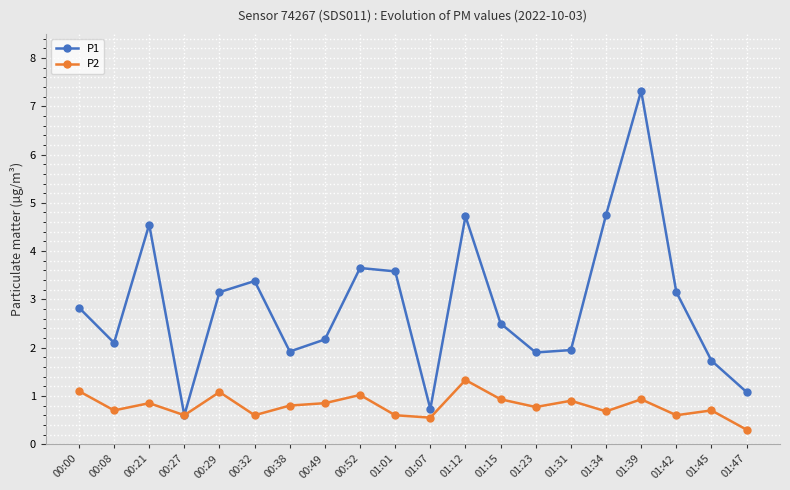

What is the label of the 5th point from the left?

00:29